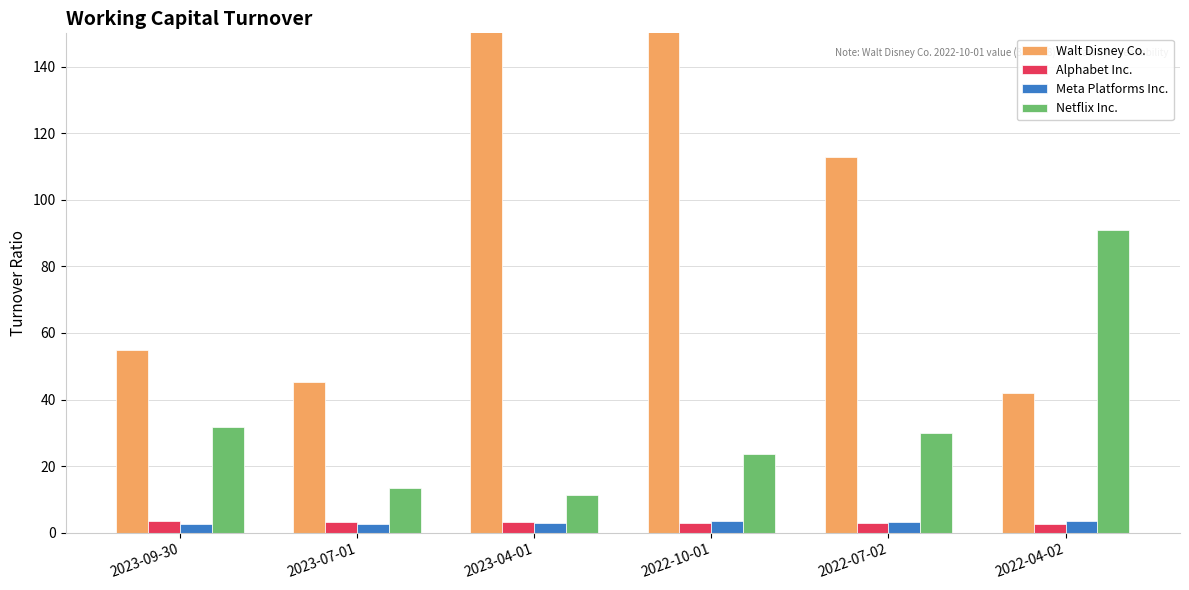

What is the smallest value displayed?

2.5